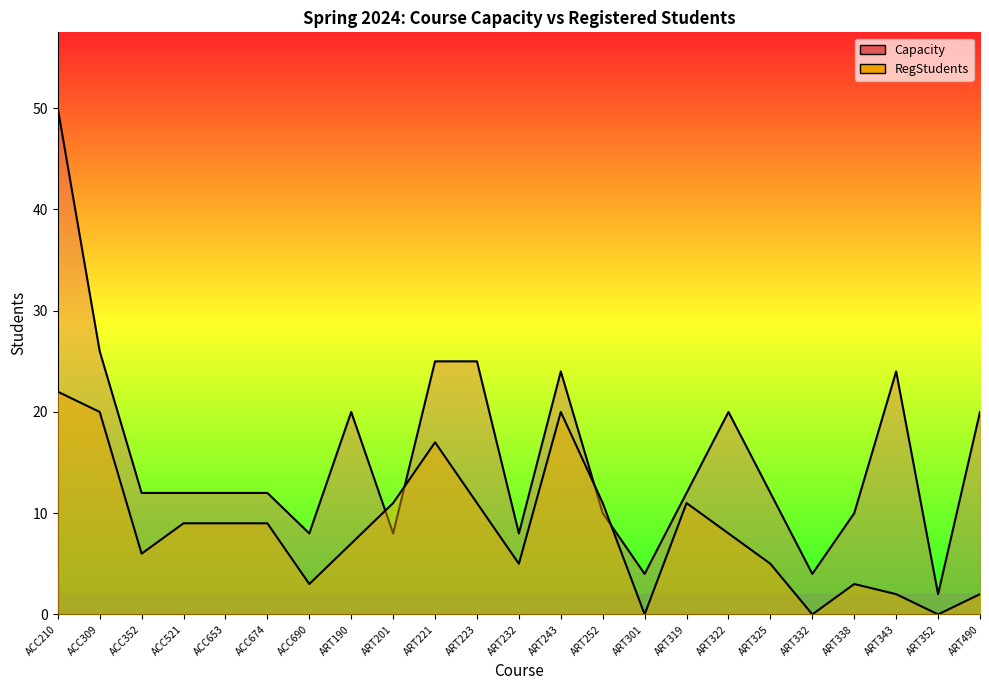

The value of Capacity at ART221 is 25. True or false?

True